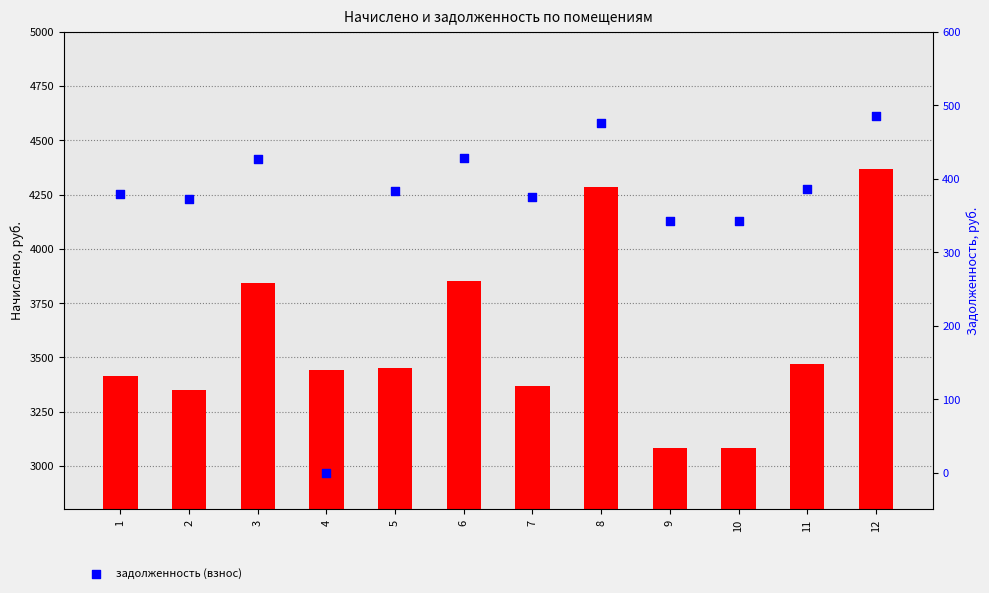

Which series reaches the minimum Y coordinate?

задолженность (взнос)